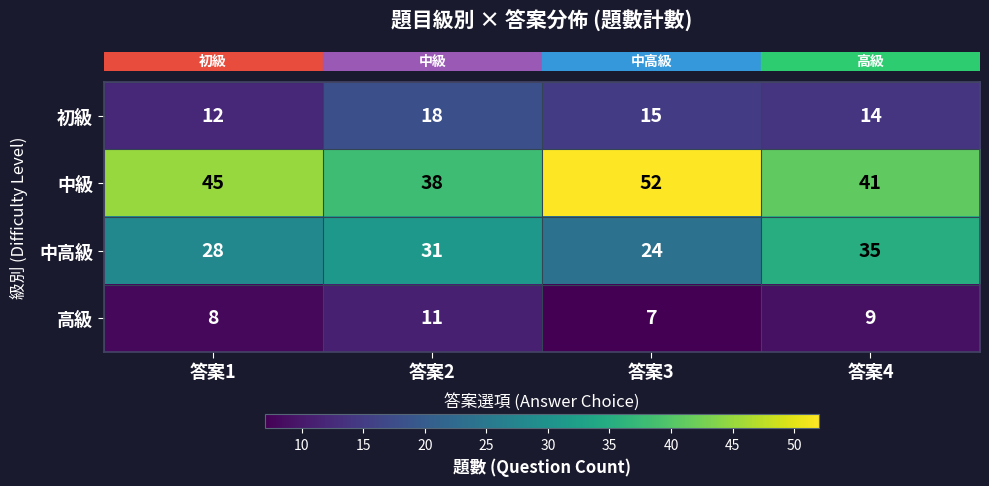

What is the smallest value displayed?

7